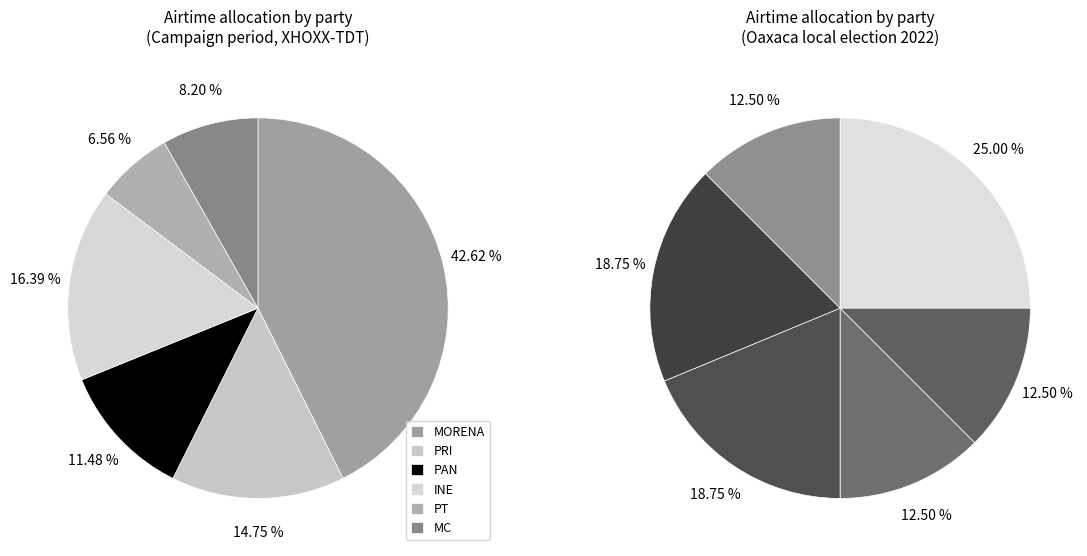

Do FEDE and PAN together represent more than half of the pie?

No